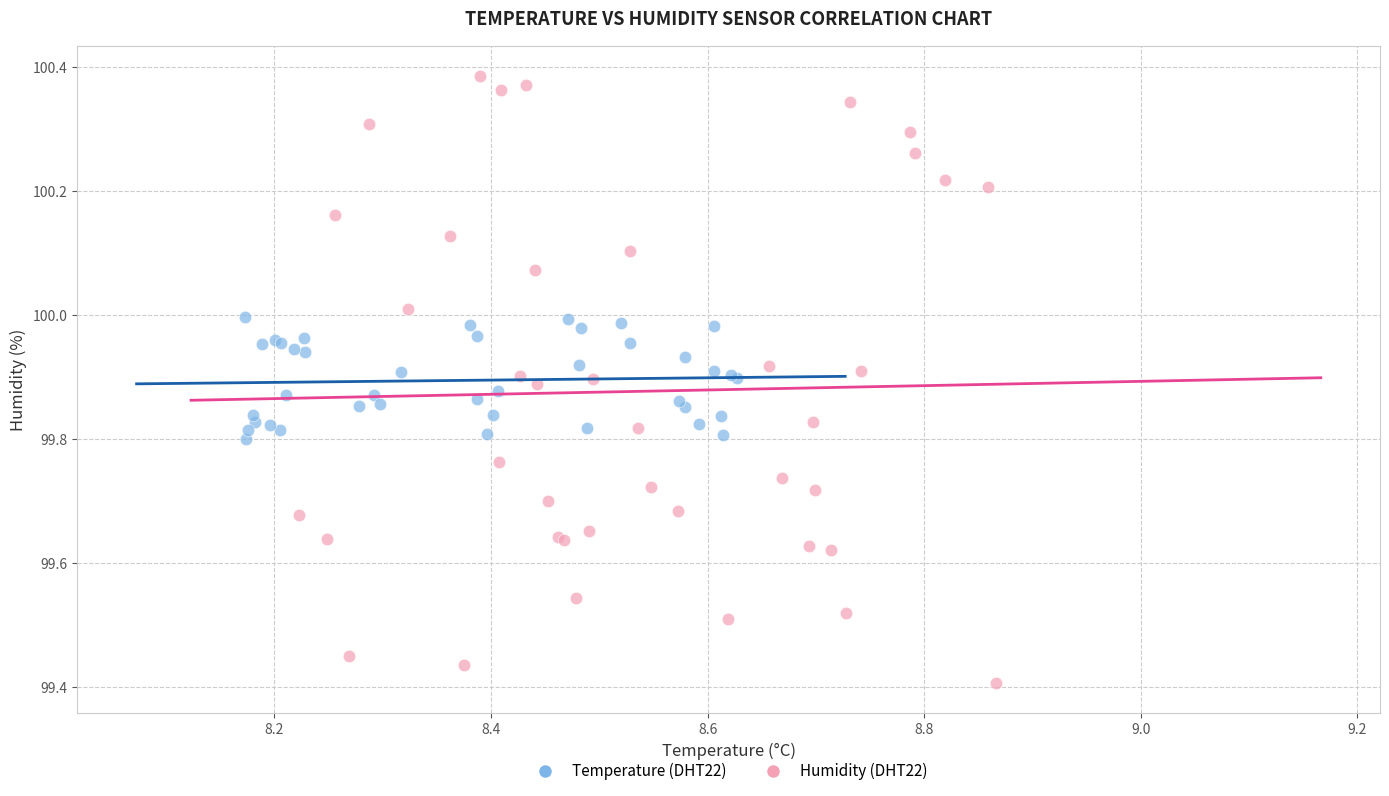

Which series has the widest spread of Y values?

Humidity (DHT22)